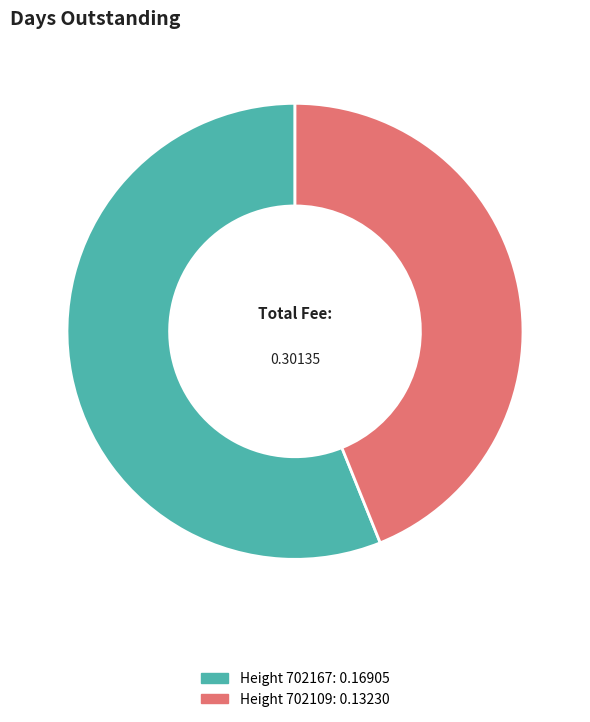

Combined, do Height 702109: 0.13230 and Height 702167: 0.16905 account for over 50%?

Yes